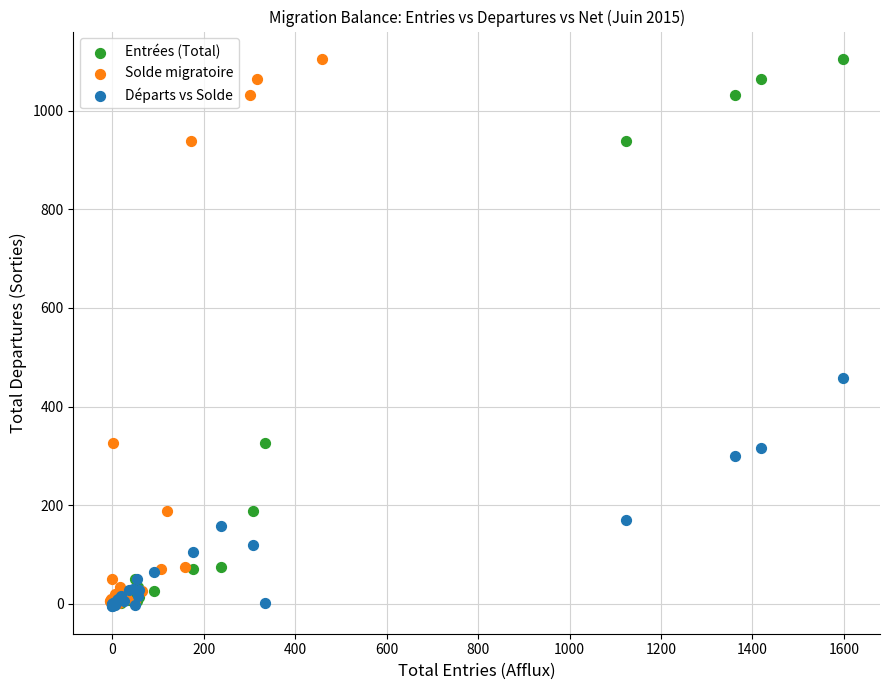

What are all the series names shown in the legend?

Entrées (Total), Solde migratoire, Départs vs Solde